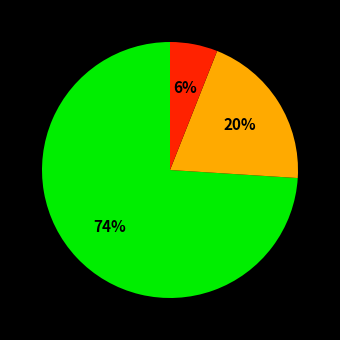

To the nearest percent, what is the difference between the largest and smallest slice percentages?

68%